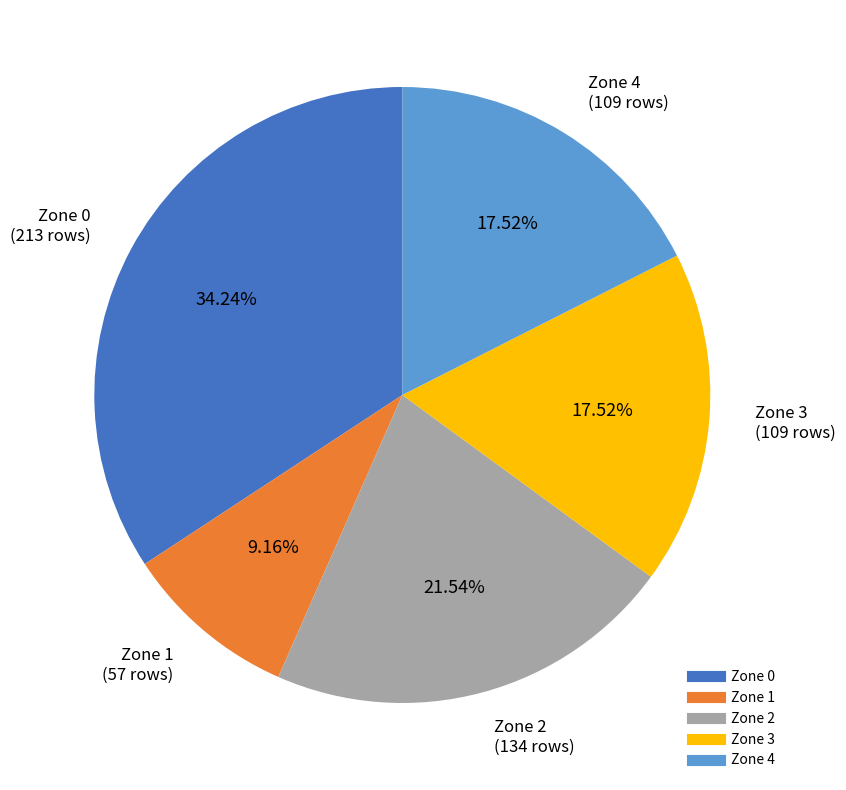

Does any single category account for the majority?

No